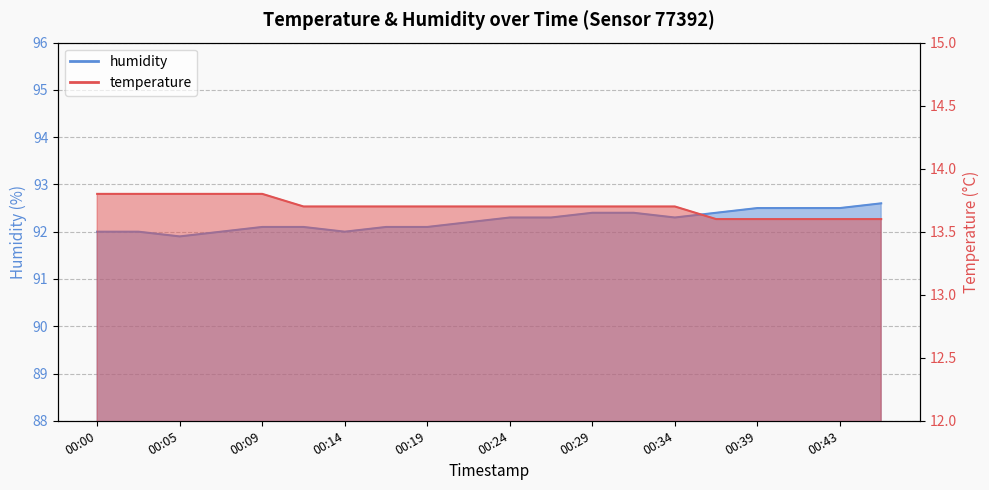

What is the greatest value displayed?

92.6